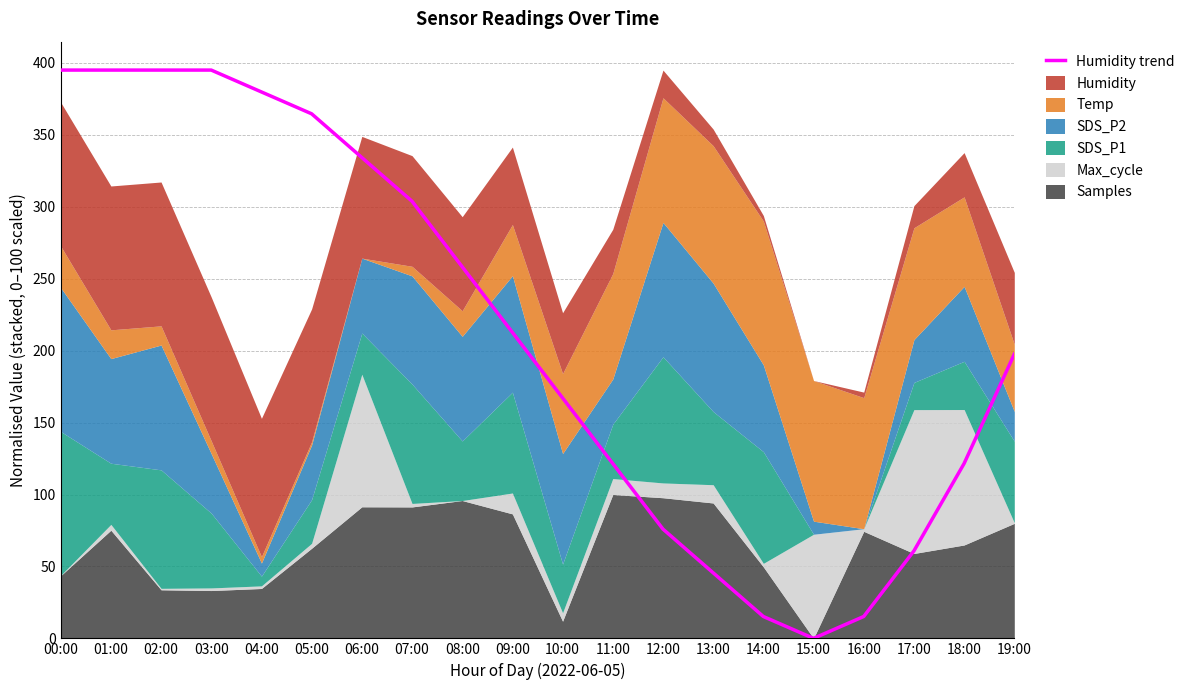

Is it true that Humidity trend equals 102.5 at 08:00?

False